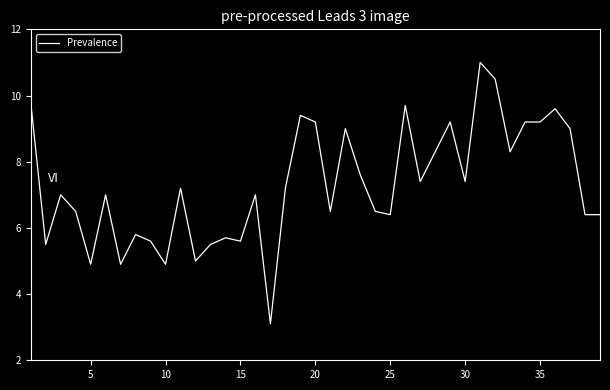

What is the difference between the maximum and minimum values?

7.9